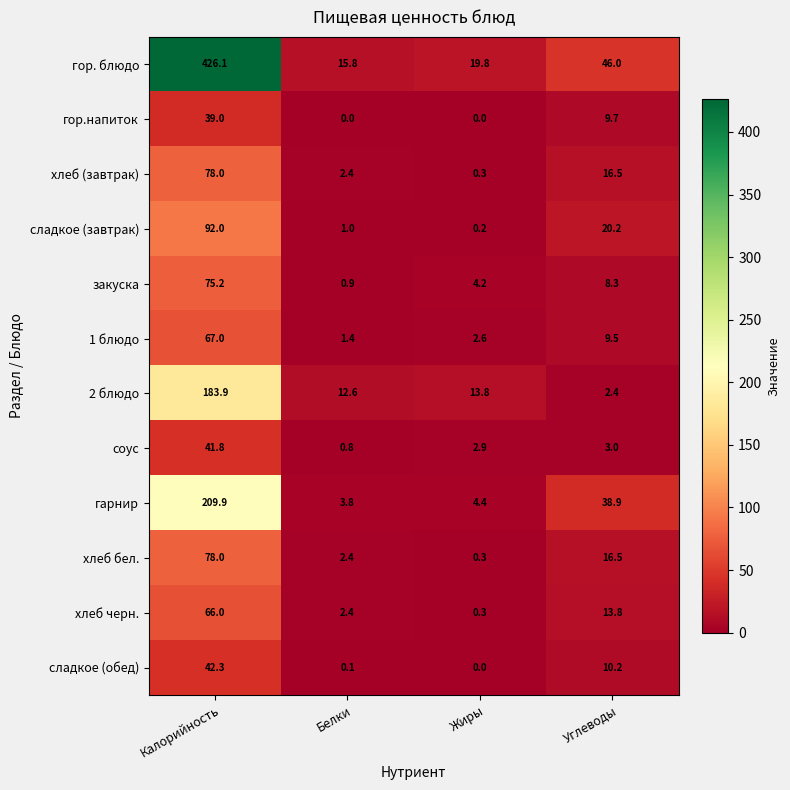

At which label is гор.напиток closest to 19?

Углеводы